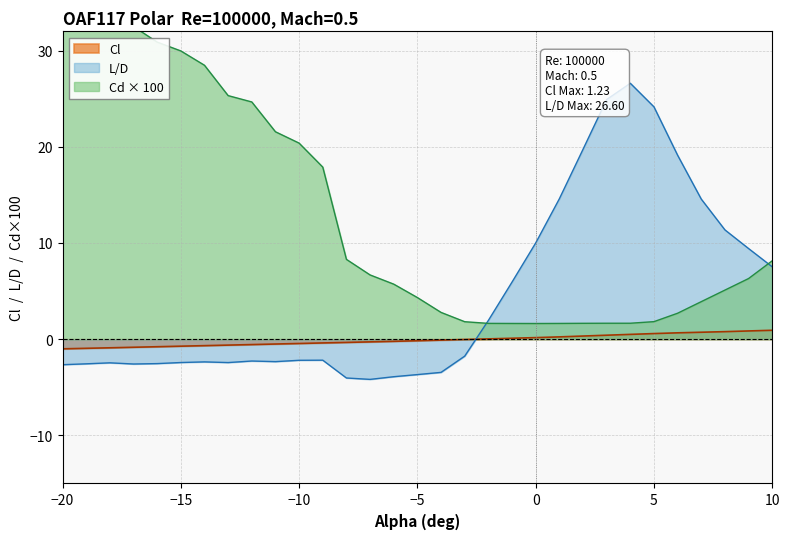

The value of LoverD at -19 is -2.6. True or false?

True